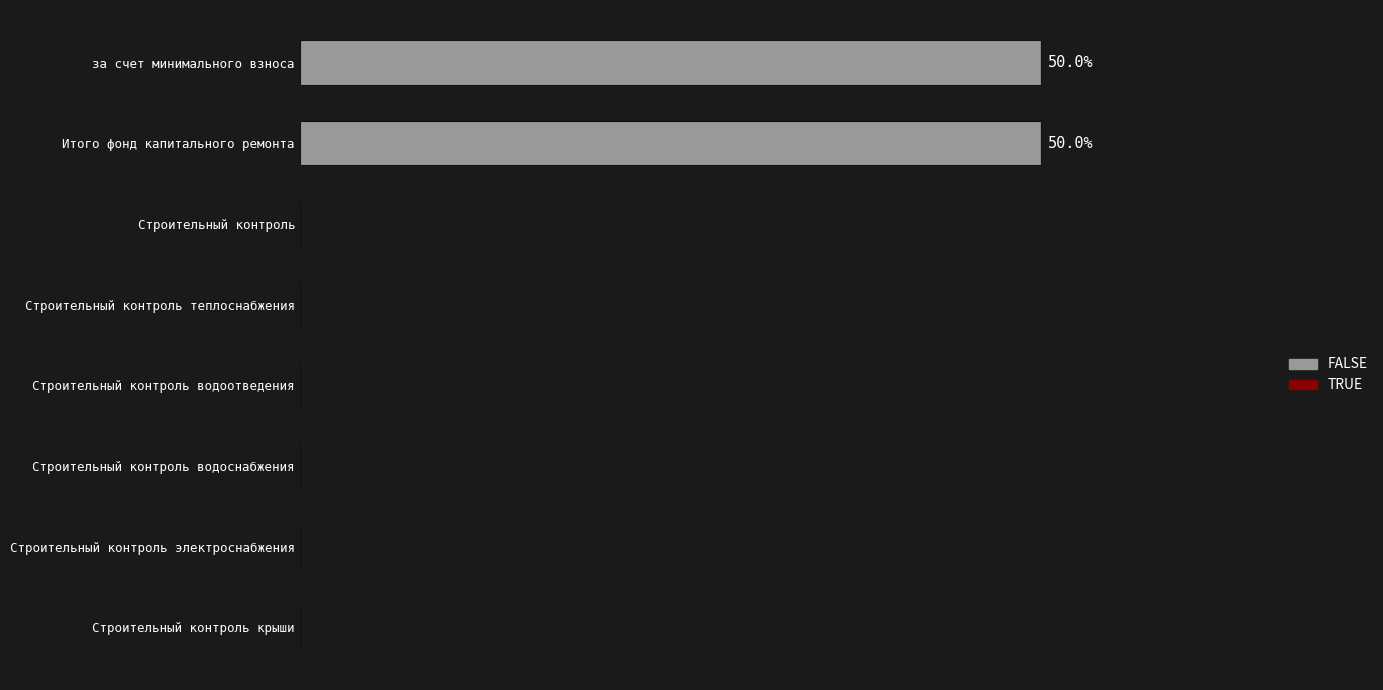

Are the bars horizontal?

Yes